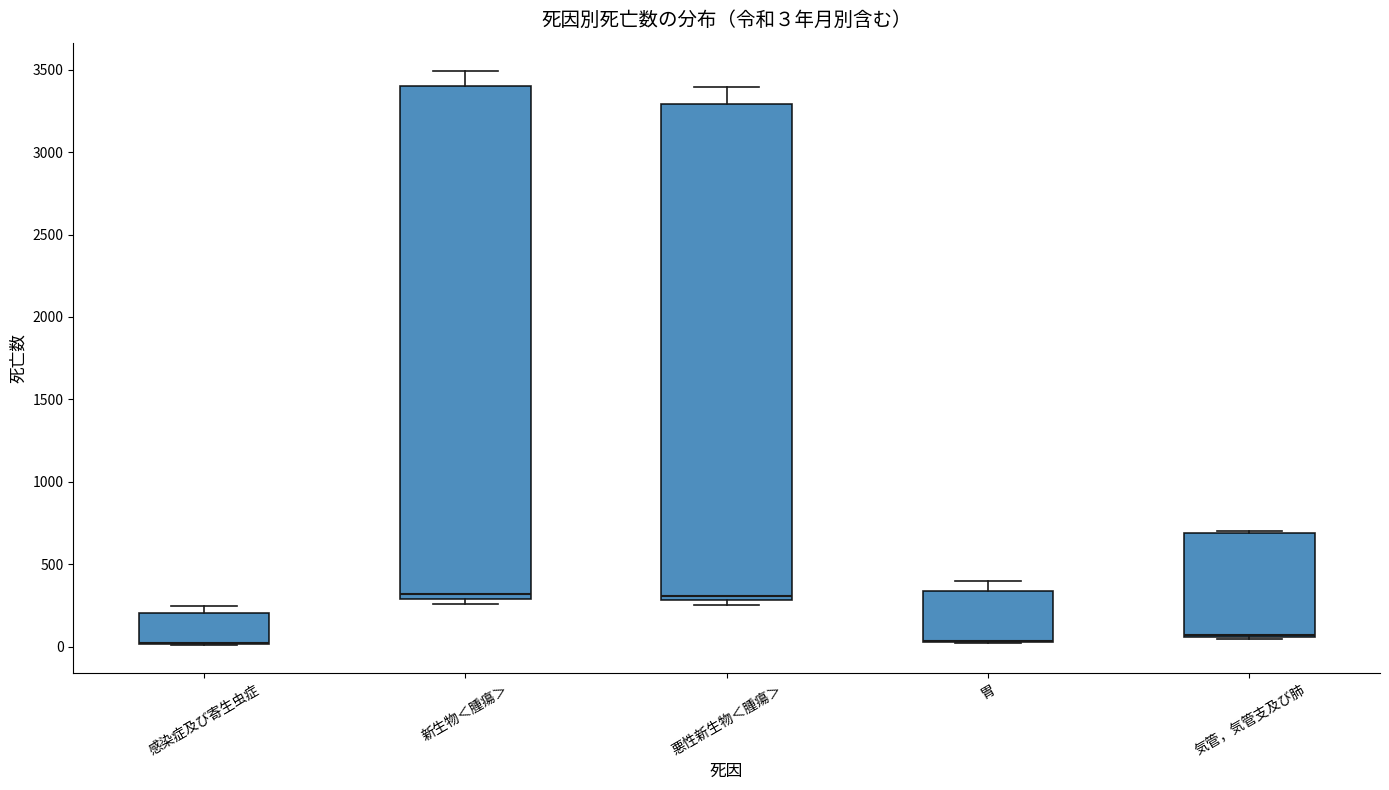

Which box is the tallest, from its lower edge to its upper edge?

新生物＜腫瘍＞